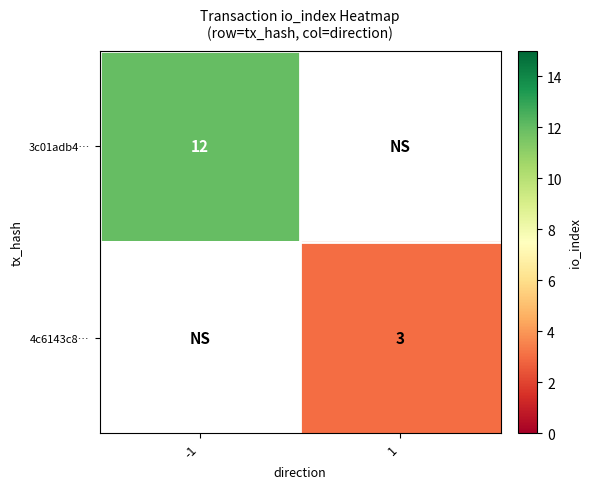

The 3c01adb4… series shows 12 at -1. True or false?

True